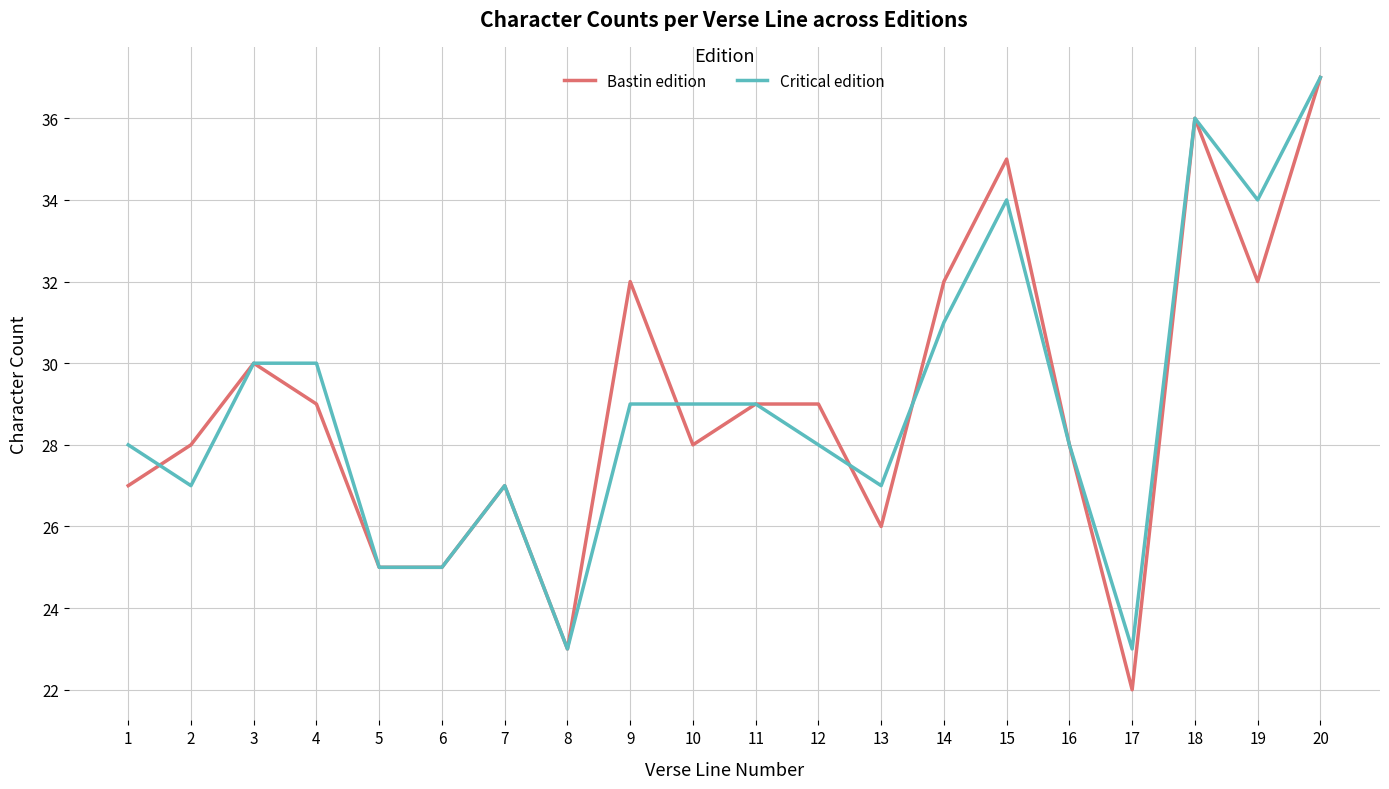

Where do Bastin edition and Critical edition first cross each other?

1 and 2